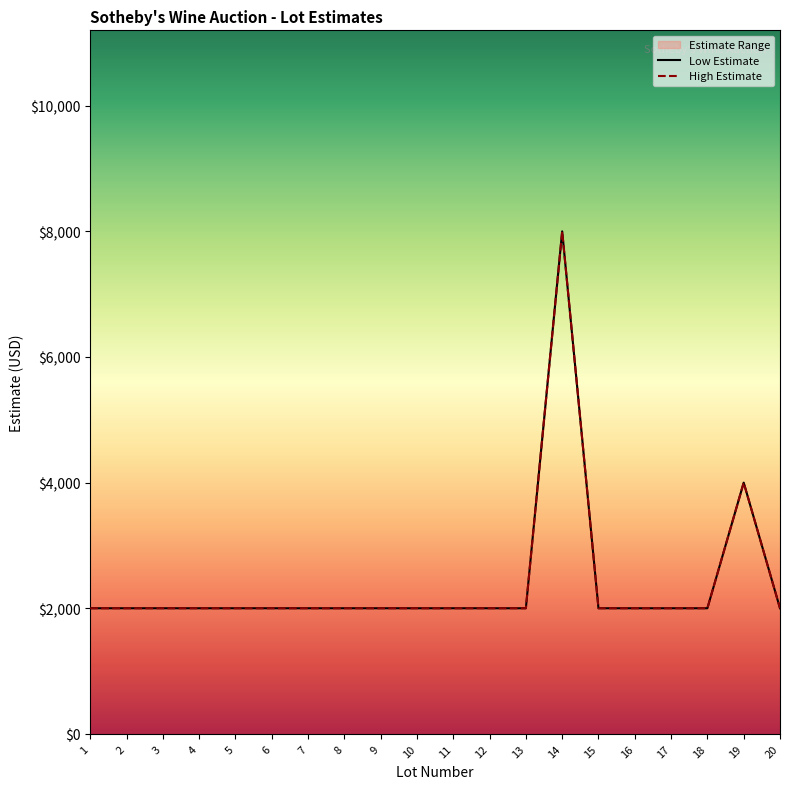

What is the smallest value displayed?

2000